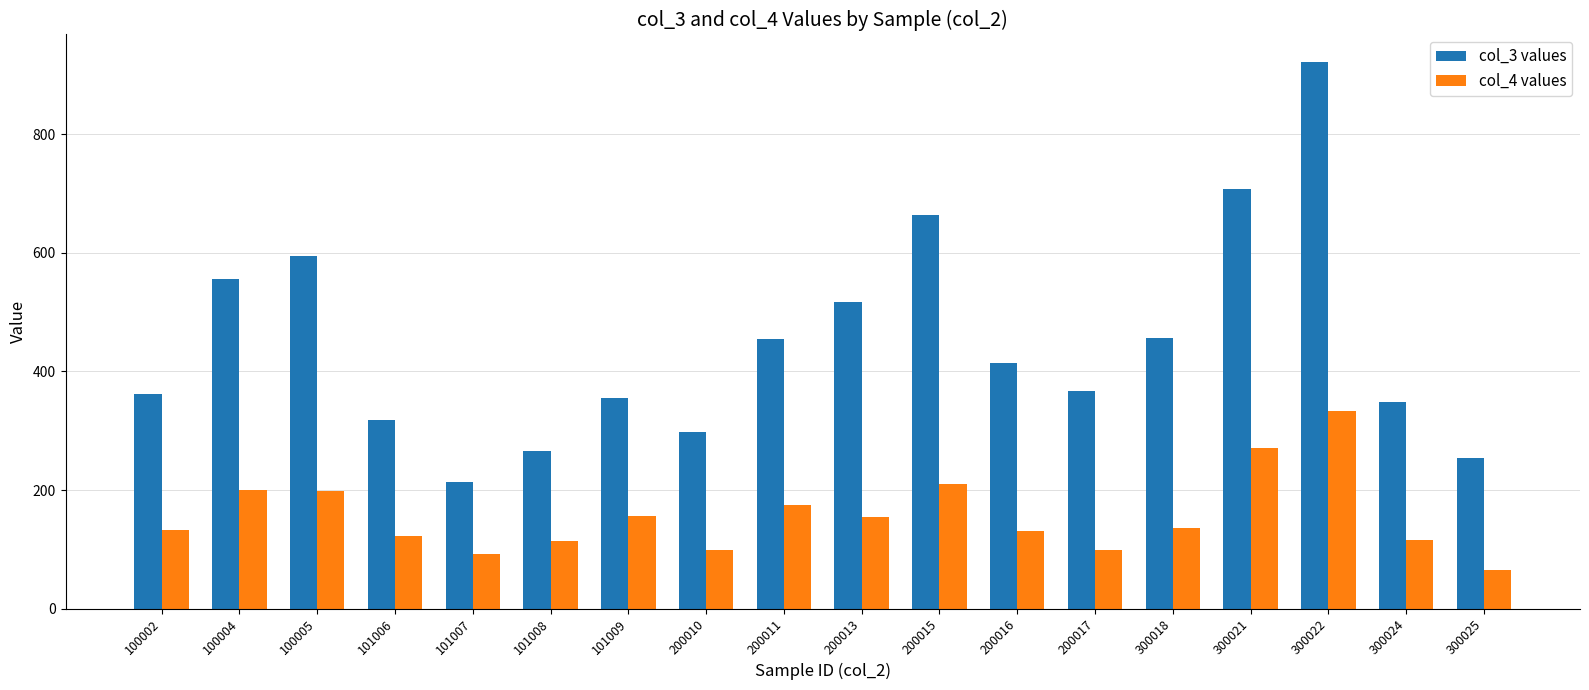

What is the difference between the maximum and minimum values in the col_4 values series?

268